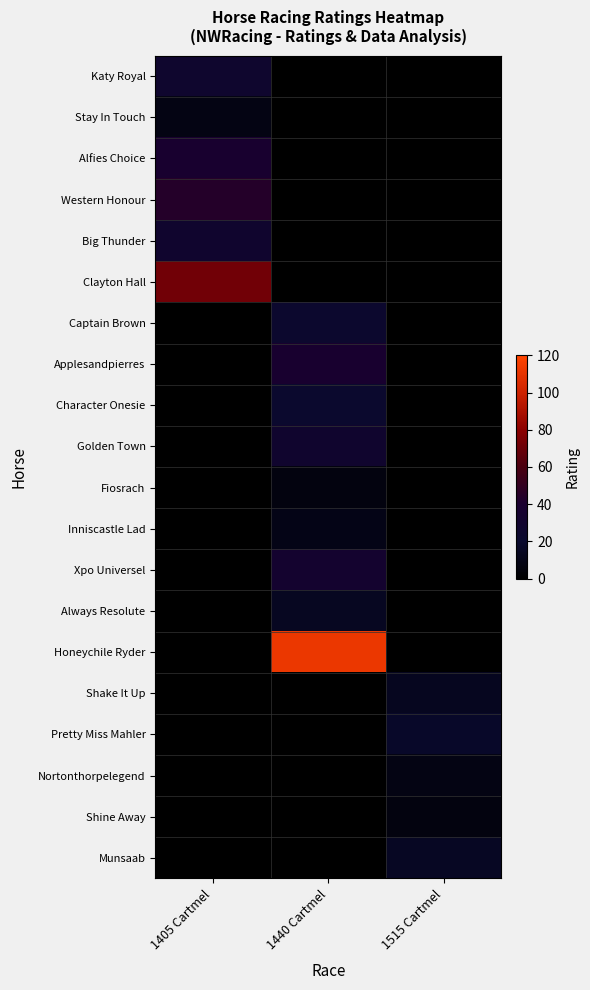

Which series has the largest total across all categories?

Honeychile Ryder